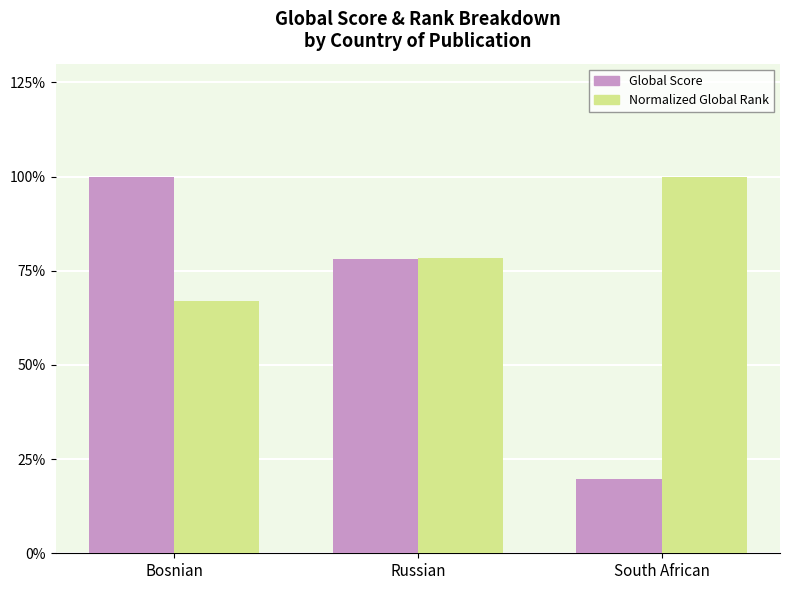

List the series in order of their overall mean, lowest first.

Global Score, Normalized Global Rank